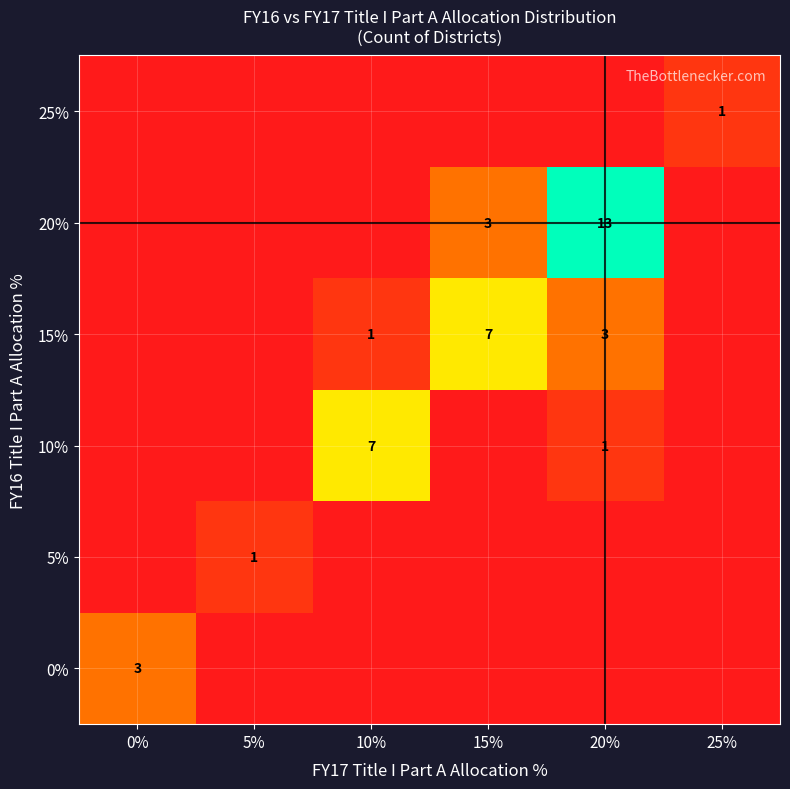

At how many categories does at least one series exceed 9?

1